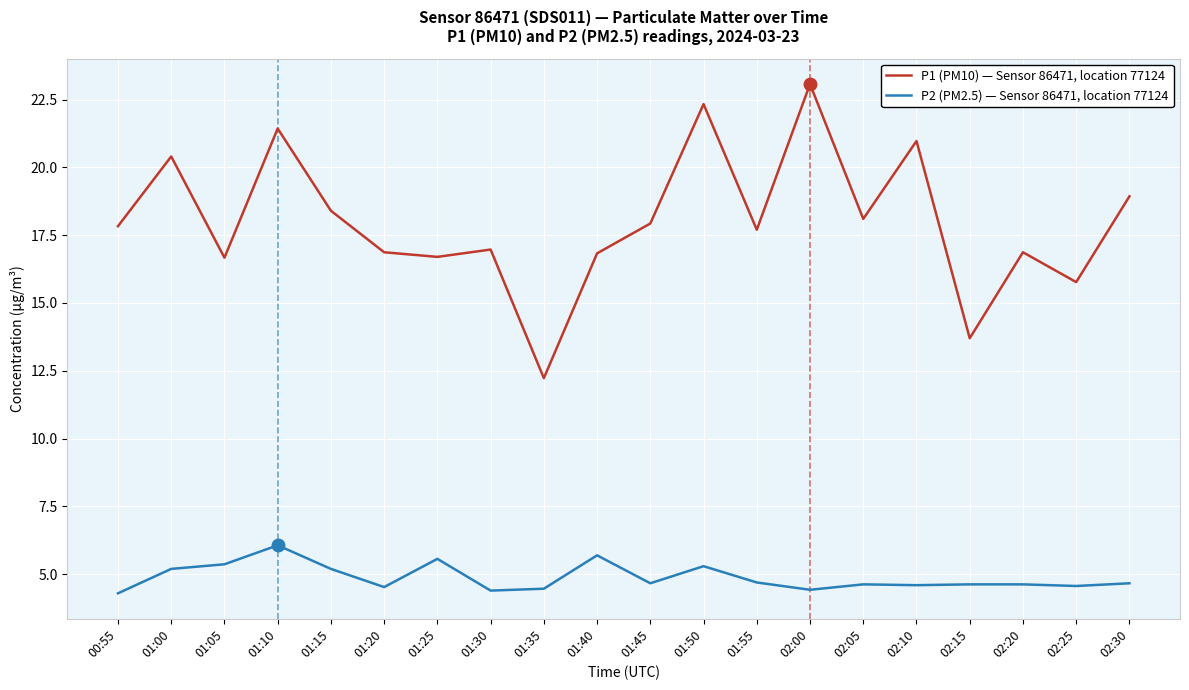

Rank the series at 01:15 from lowest to highest value.

P2 (PM2.5) — Sensor 86471, location 77124, P1 (PM10) — Sensor 86471, location 77124